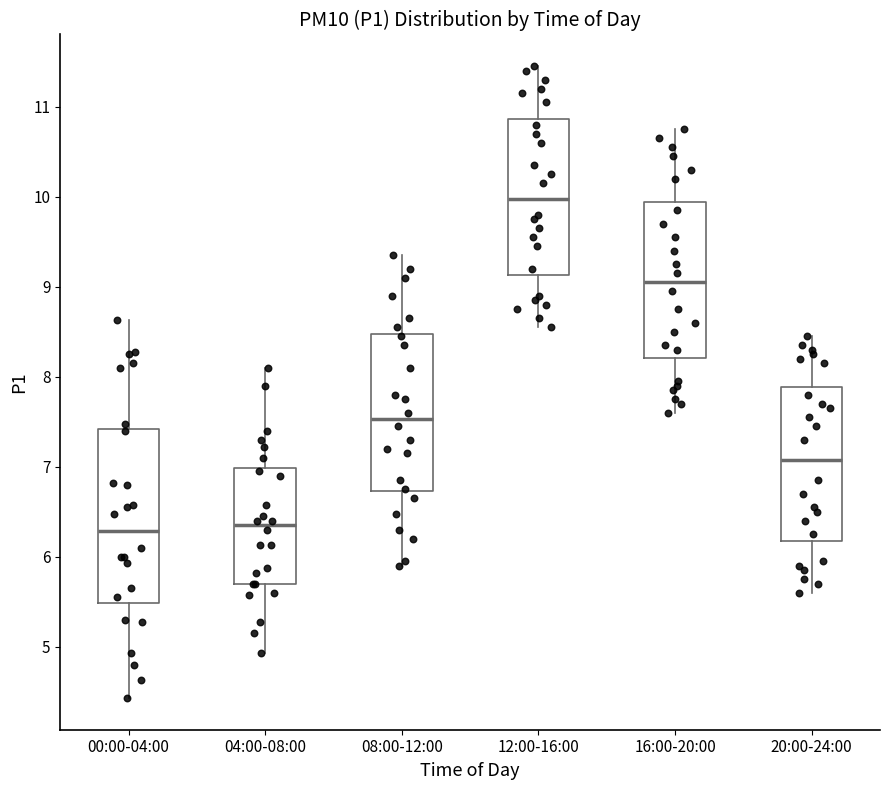

Which box's median line is the highest?

12:00-16:00